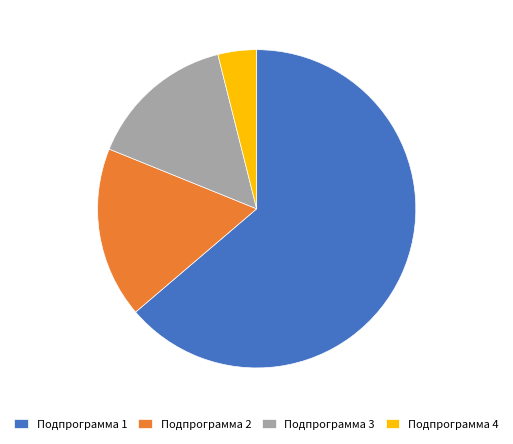

How many slices are in this pie chart?

4